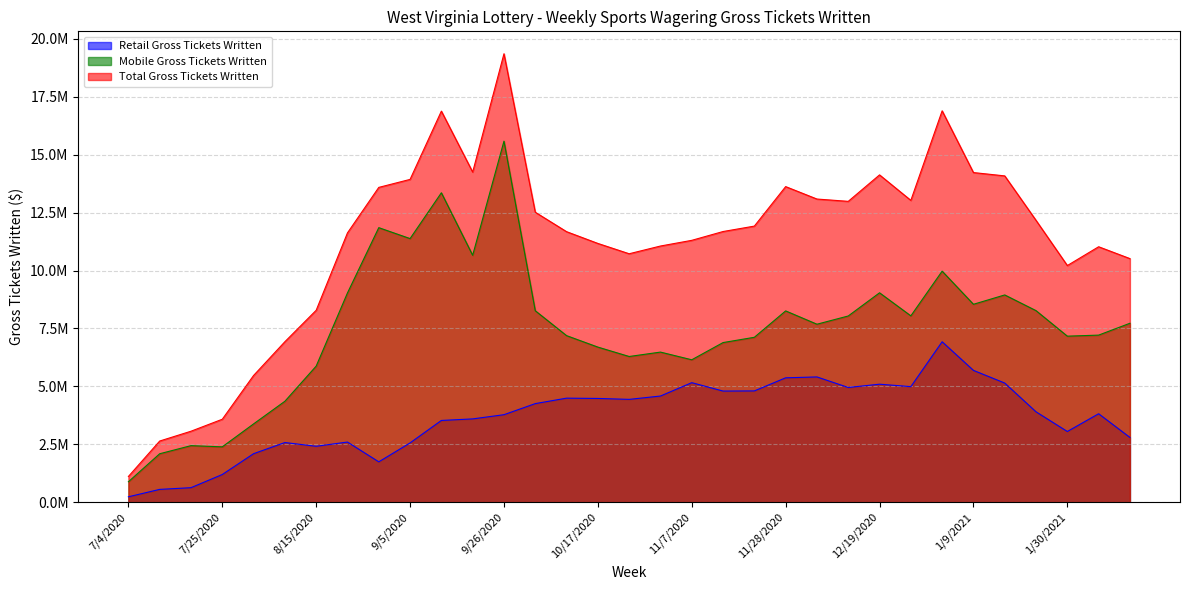

Which series has the largest total across all categories?

Total Gross Tickets Written